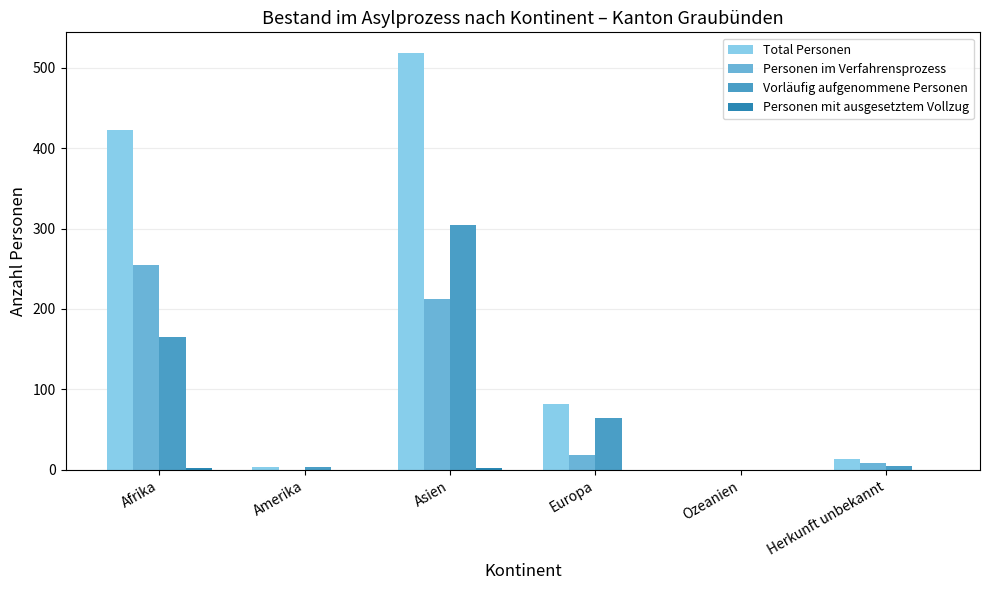

What is the sum of all Vorläufig aufgenommene Personen values?

541